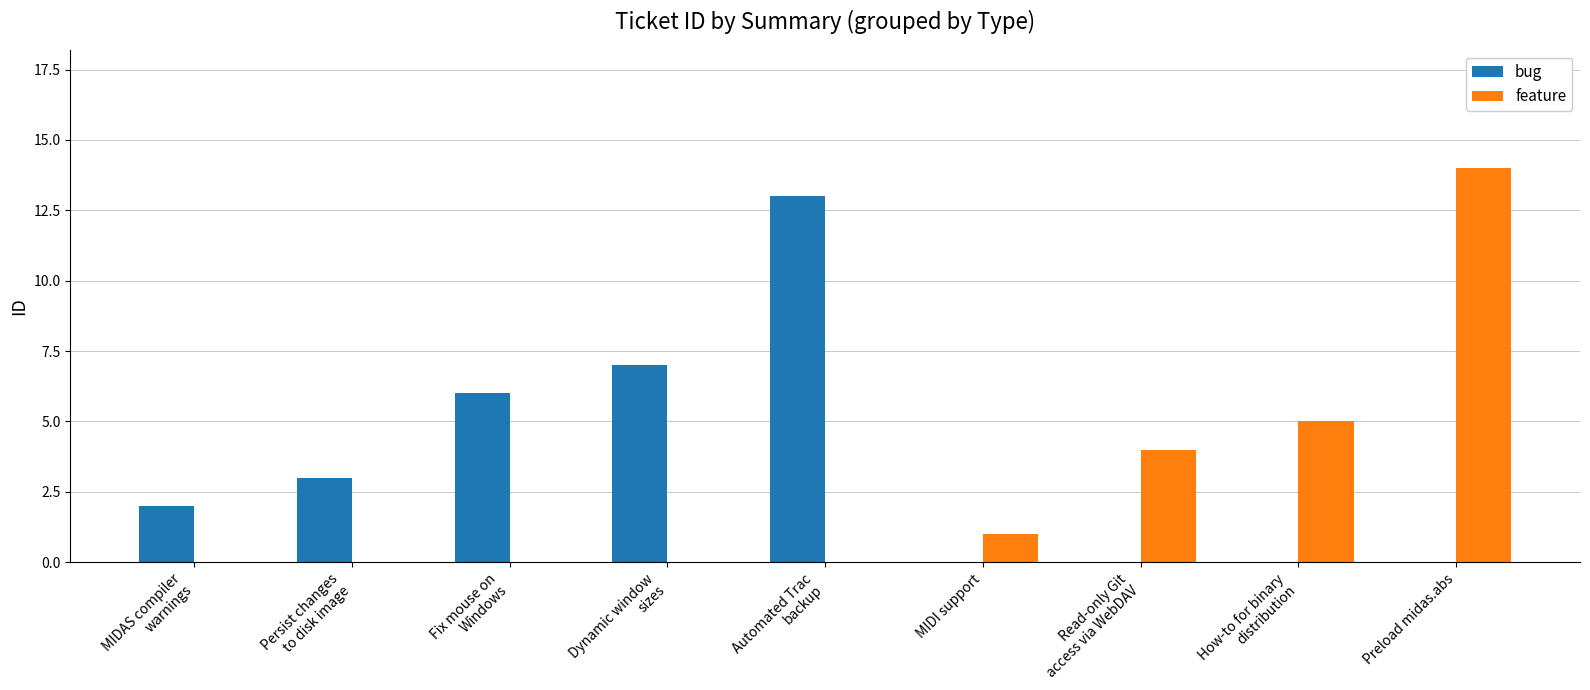

Which series has the largest total across all categories?

bug